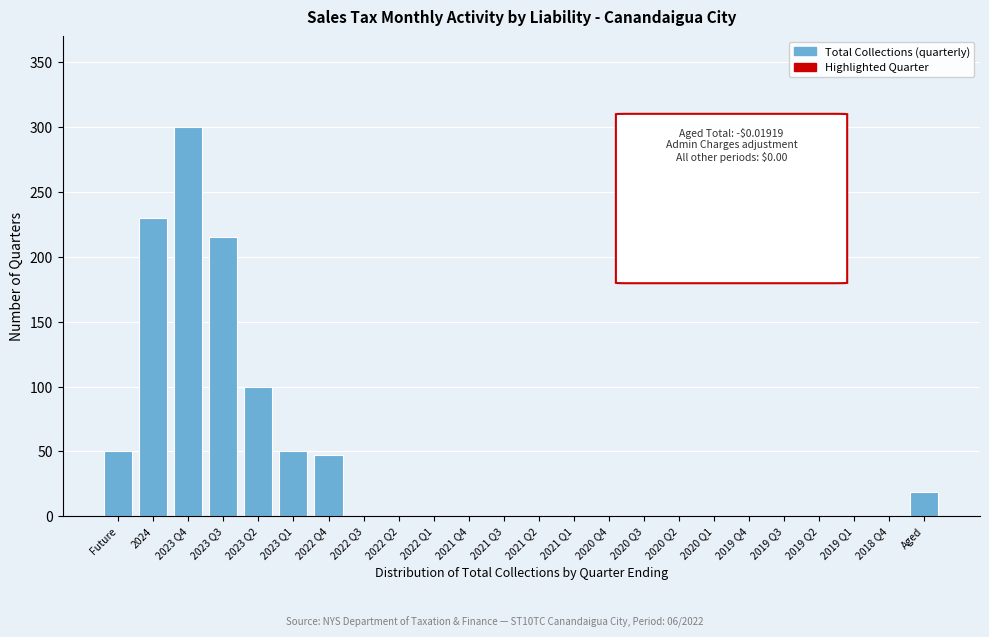

Reading left to right, list all the values displayed in this chart.

Future=50	2024=230	2023 Q4=300	2023 Q3=215	2023 Q2=100	2023 Q1=50	2022 Q4=47	2022 Q3=0	2022 Q2=0	2022 Q1=0	2021 Q4=0	2021 Q3=0	2021 Q2=0	2021 Q1=0	2020 Q4=0	2020 Q3=0	2020 Q2=0	2020 Q1=0	2019 Q4=0	2019 Q3=0	2019 Q2=0	2019 Q1=0	2018 Q4=0	Aged=19